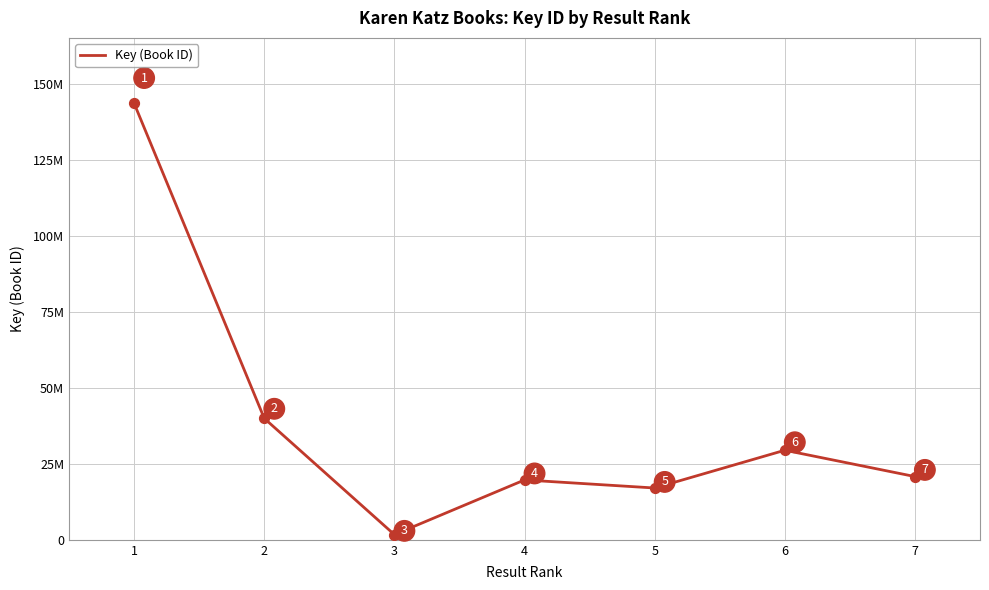

What is the ratio of the value at 2 to the value at 5?

2.3